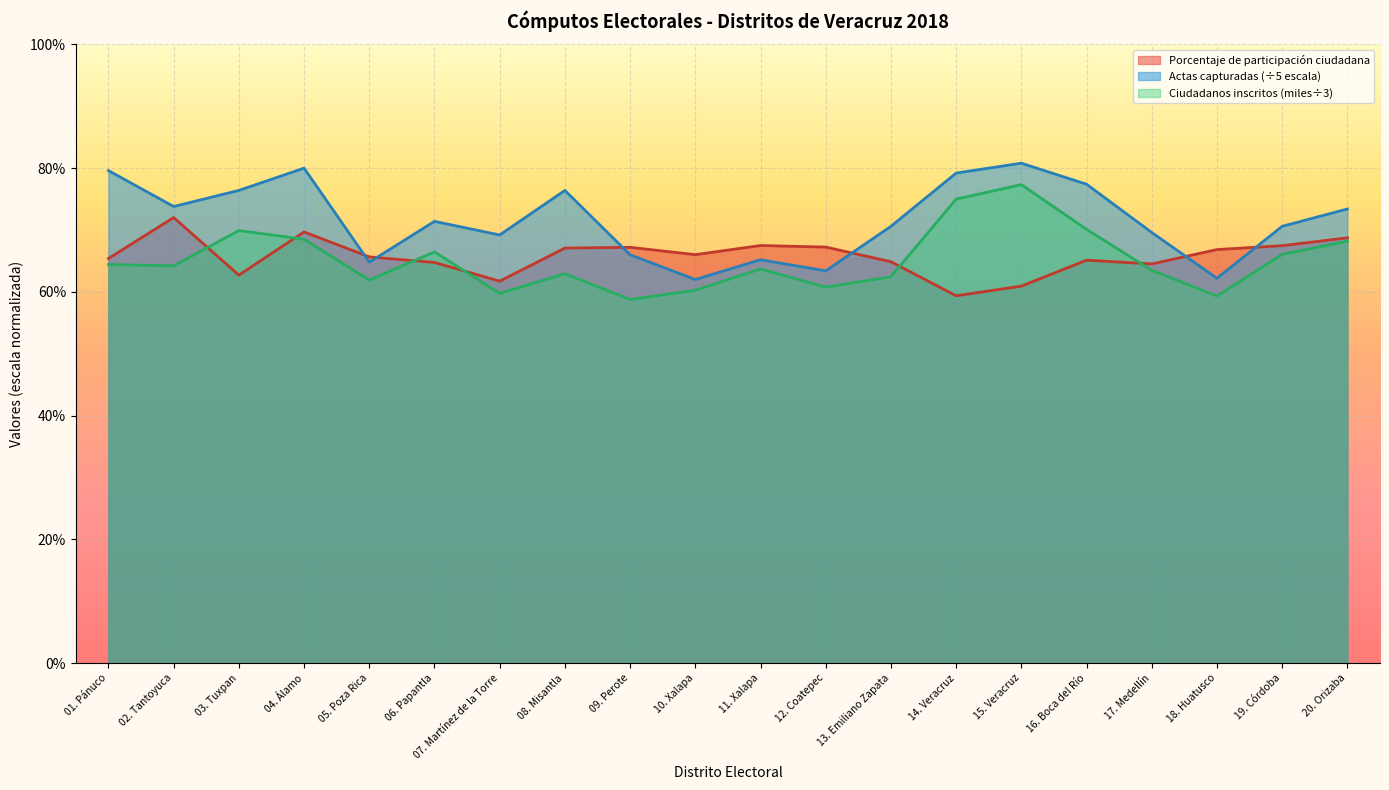

Which series has the widest spread of values?

Número total de actas capturadas